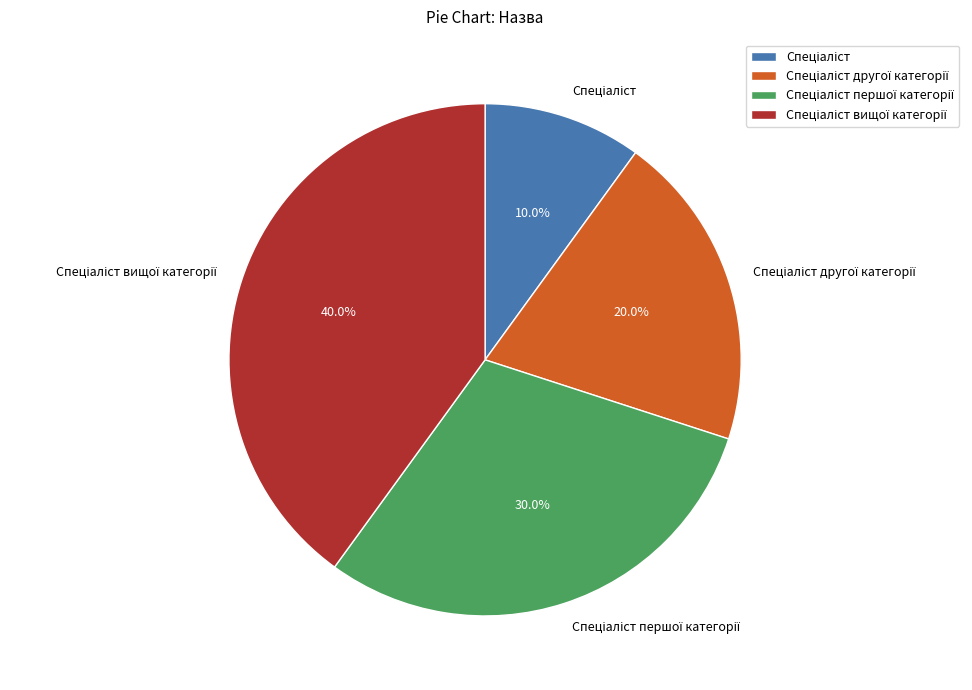

Is there any slice that represents more than half of the pie?

No